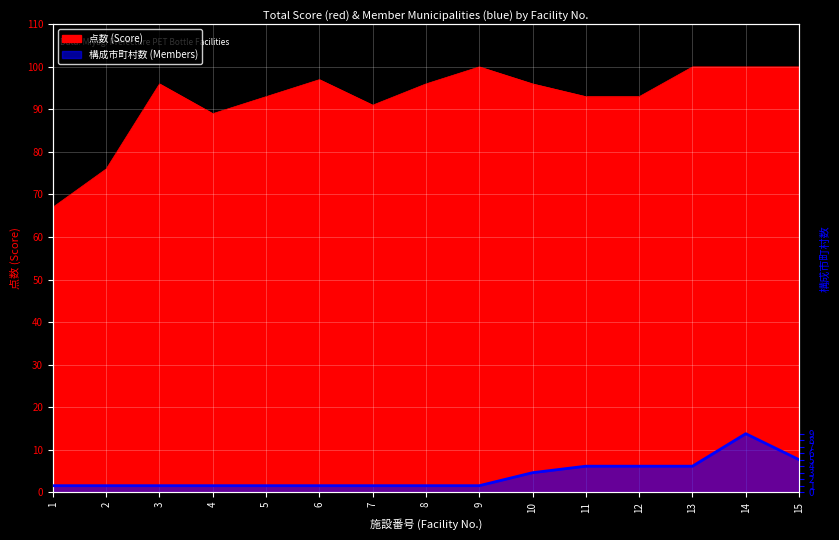

List the labels in order of value, smallest first.

1, 2, 3, 4, 5, 6, 7, 8, 9, 10, 11, 12, 13, 15, 14